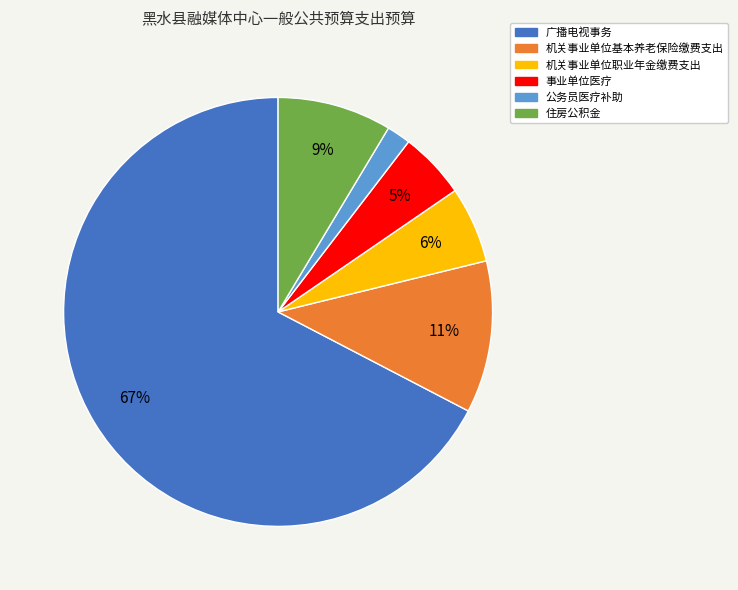

How many slices are in this pie chart?

6